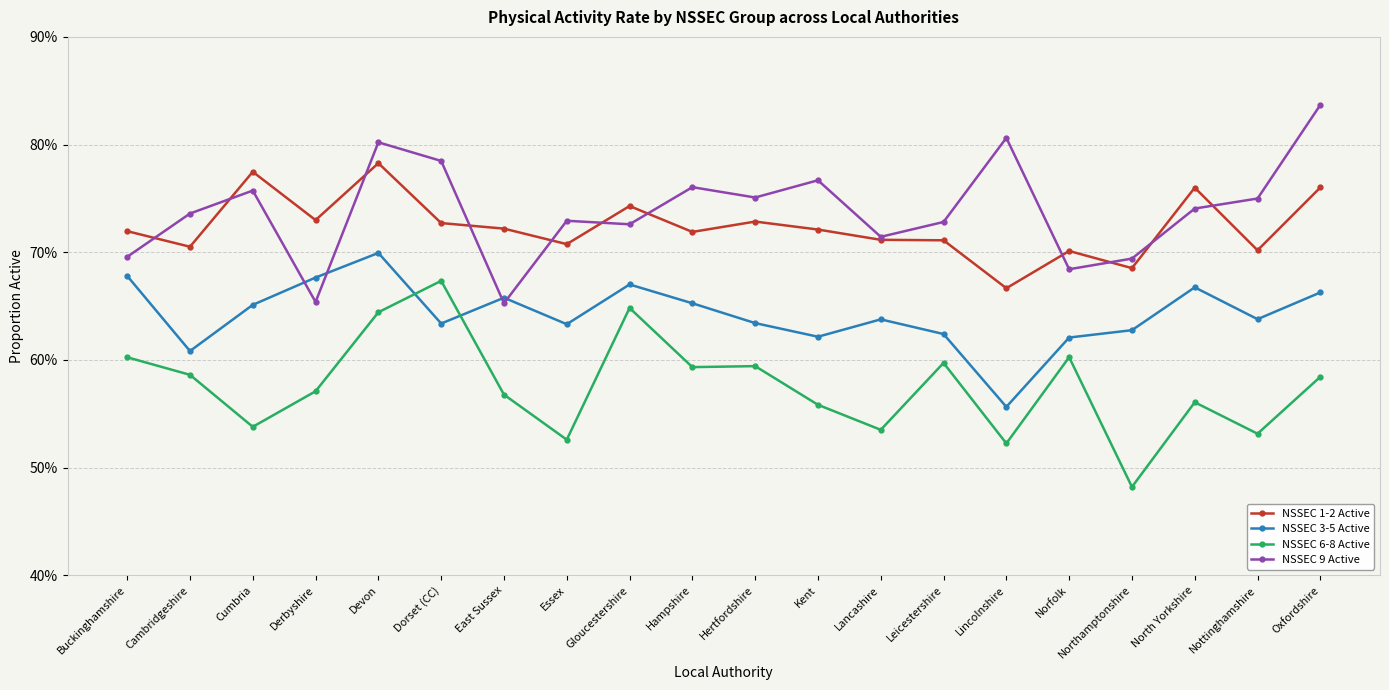

Reading left to right, extract all data points from this chart.

NSSEC 1-2 Active: Buckinghamshire=0.7	Cambridgeshire=0.7	Cumbria=0.8	Derbyshire=0.7	Devon=0.8	Dorset (CC)=0.7	East Sussex=0.7	Essex=0.7	Gloucestershire=0.7	Hampshire=0.7	Hertfordshire=0.7	Kent=0.7	Lancashire=0.7	Leicestershire=0.7	Lincolnshire=0.7	Norfolk=0.7	Northamptonshire=0.7	North Yorkshire=0.8	Nottinghamshire=0.7	Oxfordshire=0.8
NSSEC 3-5 Active: Buckinghamshire=0.7	Cambridgeshire=0.6	Cumbria=0.7	Derbyshire=0.7	Devon=0.7	Dorset (CC)=0.6	East Sussex=0.7	Essex=0.6	Gloucestershire=0.7	Hampshire=0.7	Hertfordshire=0.6	Kent=0.6	Lancashire=0.6	Leicestershire=0.6	Lincolnshire=0.6	Norfolk=0.6	Northamptonshire=0.6	North Yorkshire=0.7	Nottinghamshire=0.6	Oxfordshire=0.7
NSSEC 6-8 Active: Buckinghamshire=0.6	Cambridgeshire=0.6	Cumbria=0.5	Derbyshire=0.6	Devon=0.6	Dorset (CC)=0.7	East Sussex=0.6	Essex=0.5	Gloucestershire=0.6	Hampshire=0.6	Hertfordshire=0.6	Kent=0.6	Lancashire=0.5	Leicestershire=0.6	Lincolnshire=0.5	Norfolk=0.6	Northamptonshire=0.5	North Yorkshire=0.6	Nottinghamshire=0.5	Oxfordshire=0.6
NSSEC 9 Active: Buckinghamshire=0.7	Cambridgeshire=0.7	Cumbria=0.8	Derbyshire=0.7	Devon=0.8	Dorset (CC)=0.8	East Sussex=0.7	Essex=0.7	Gloucestershire=0.7	Hampshire=0.8	Hertfordshire=0.8	Kent=0.8	Lancashire=0.7	Leicestershire=0.7	Lincolnshire=0.8	Norfolk=0.7	Northamptonshire=0.7	North Yorkshire=0.7	Nottinghamshire=0.7	Oxfordshire=0.8